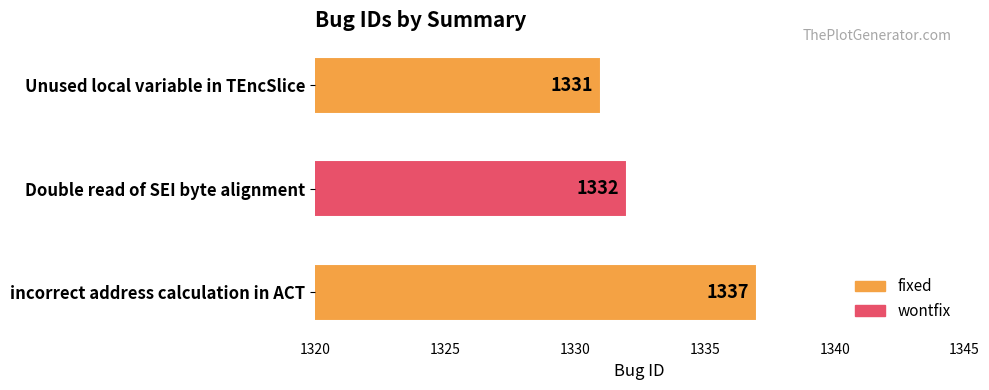

What is the greatest value displayed?

1337